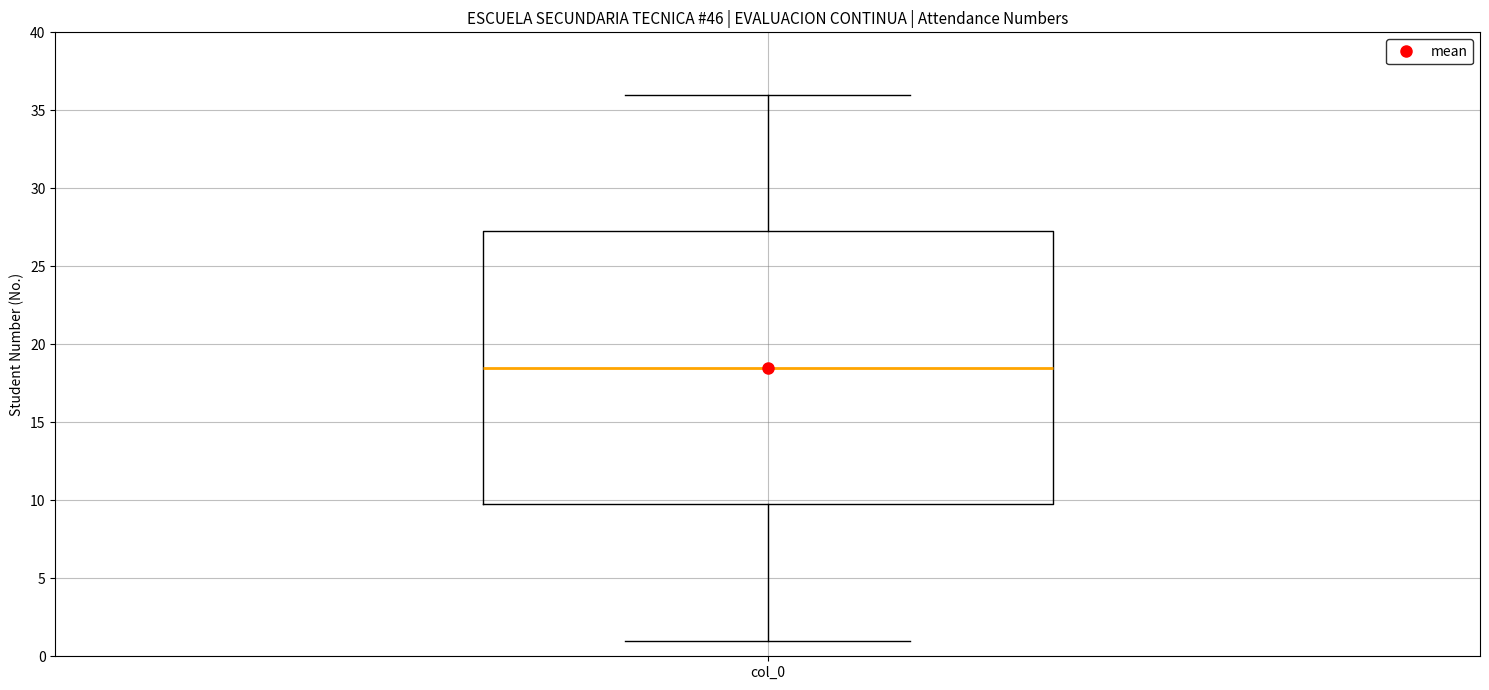

Where does the lower whisker of the box for col_0 end on the y-axis? The values are not printed on the chart, so give them approximately, as read against the axis.

1.0